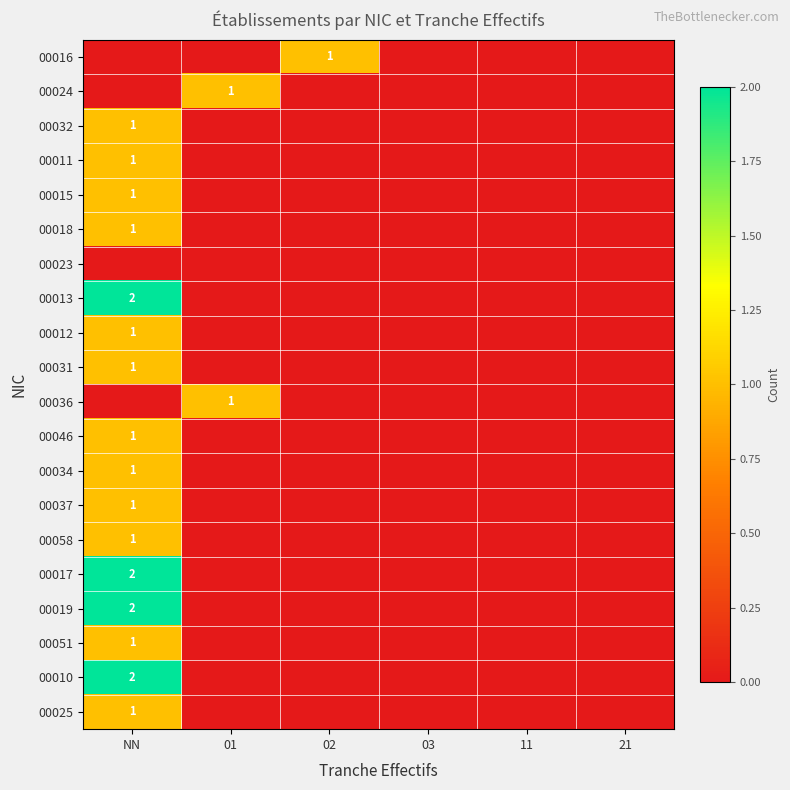

True or false: 00034 has a value of 1 at NN.

True